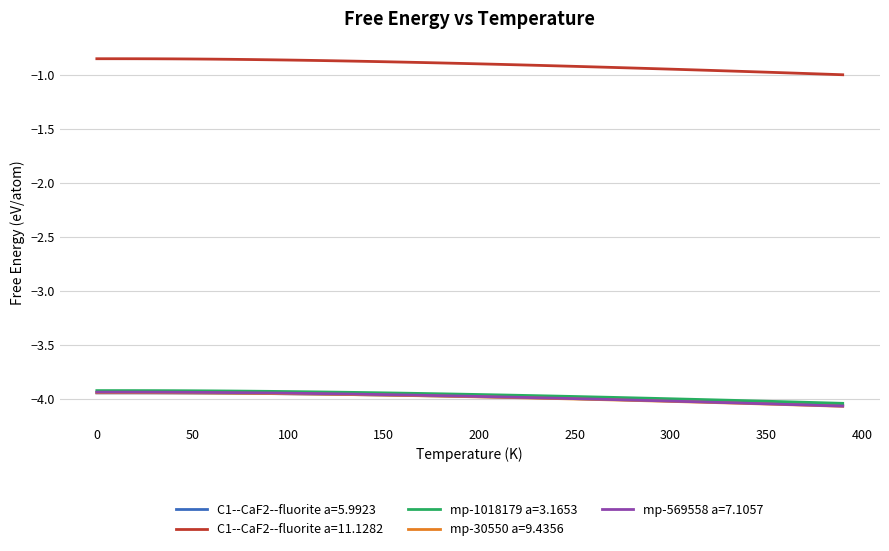

Which series has the largest total across all categories?

C1--CaF2--fluorite a=11.1282